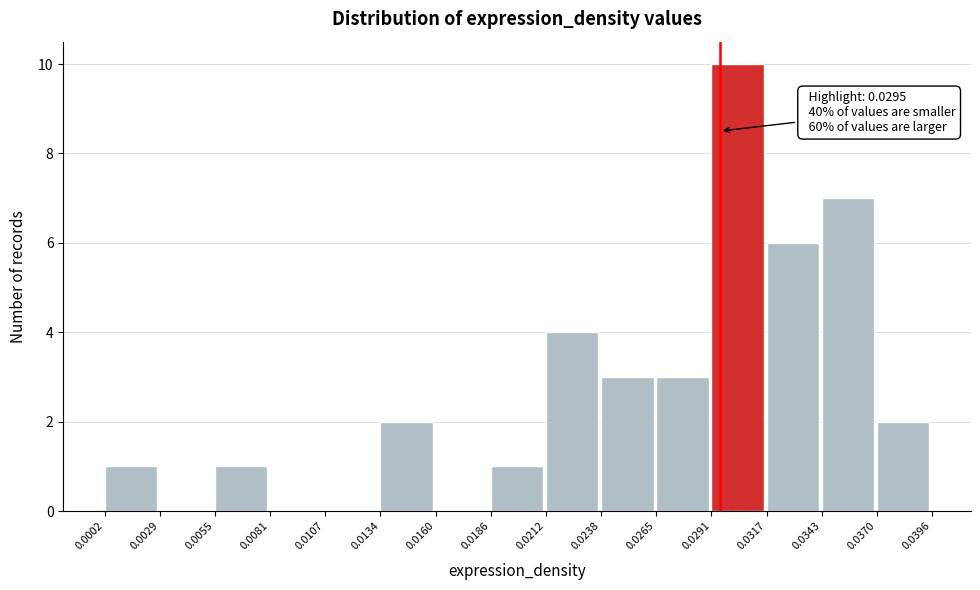

Which range on the x-axis has the tallest bar?

0.0291 to 0.0317